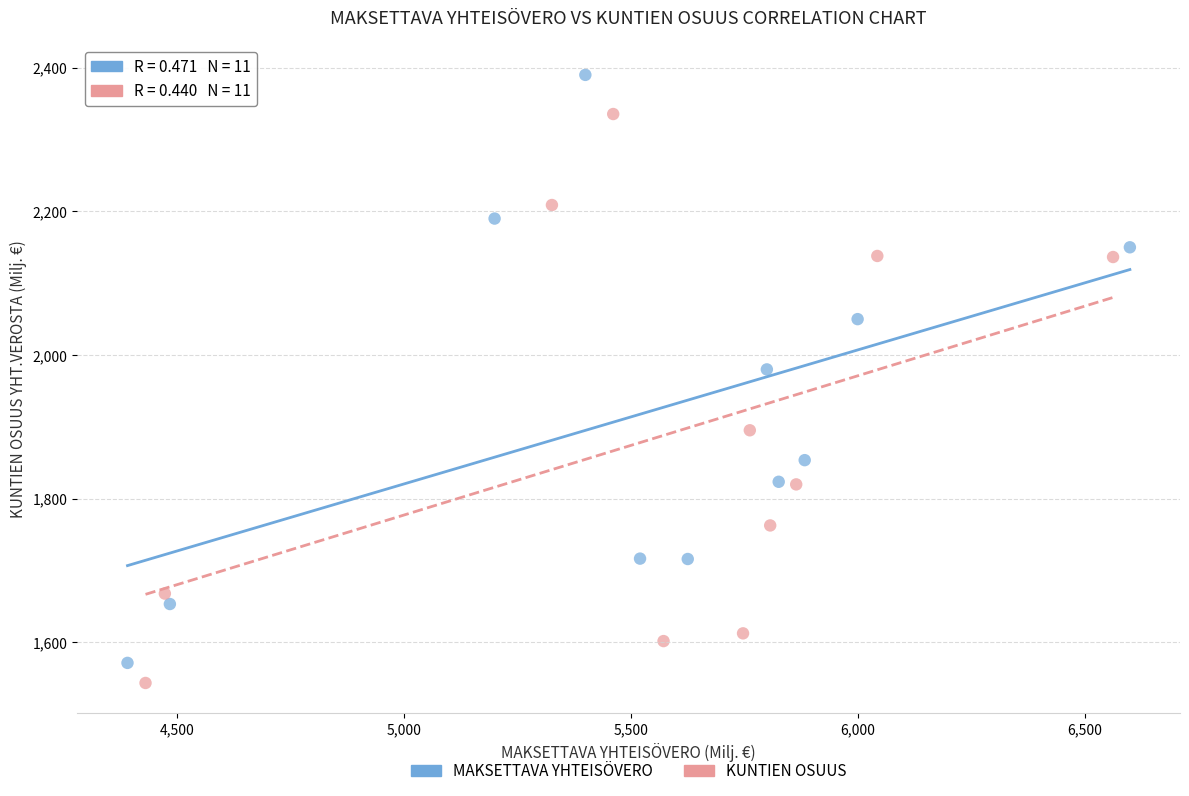

What are all the series names shown in the legend?

MAKSETTAVA YHTEISÖVERO, KUNTIEN OSUUS